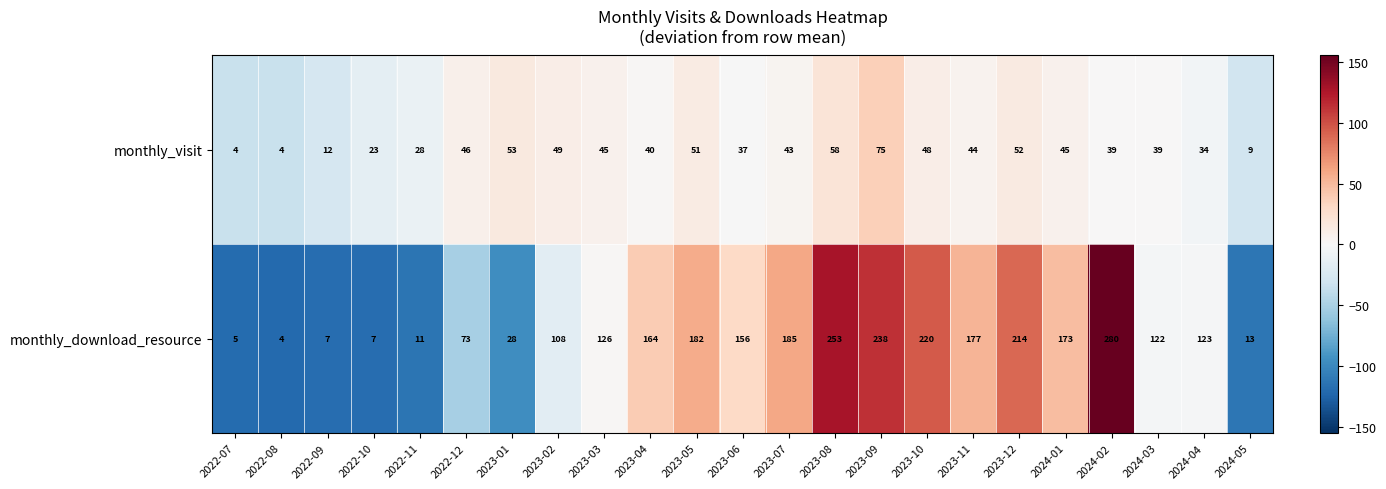

Which series has the largest range (max minus min)?

monthly_download_resource